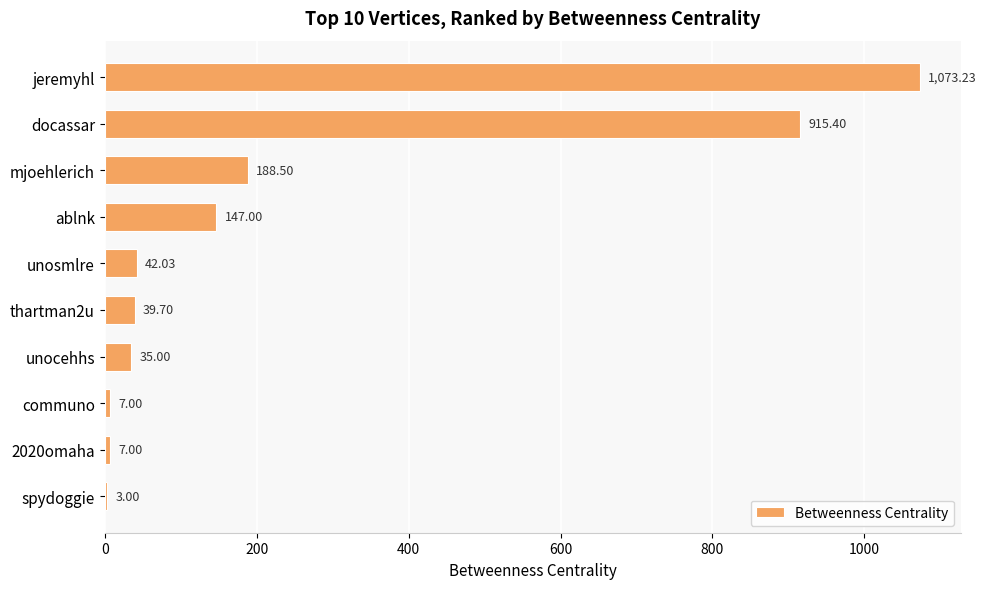

Count the number of values greater than 42.

5